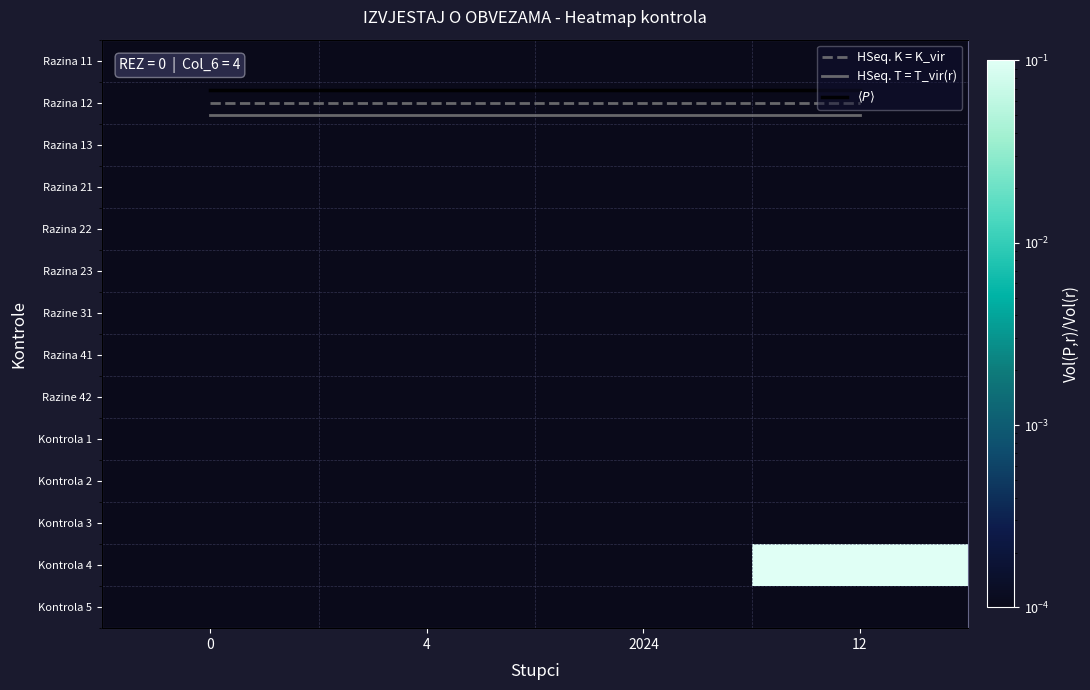

Which series has the largest range (max minus min)?

Kontrola 4